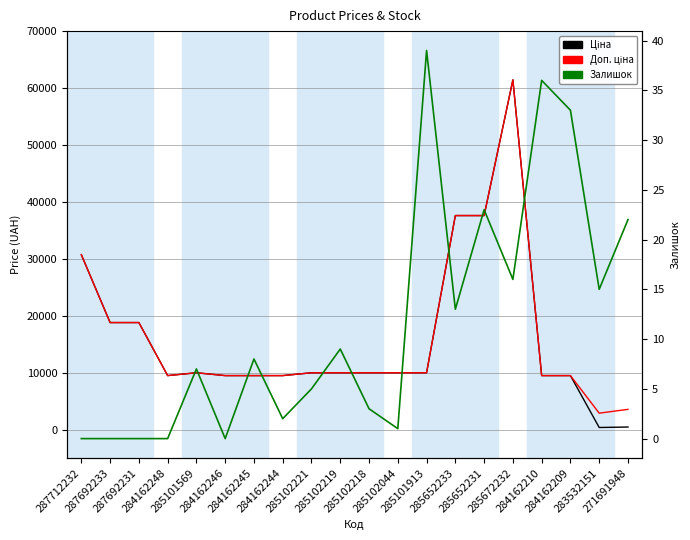

What is the difference between the maximum and minimum values in the Ціна series?

61074.4